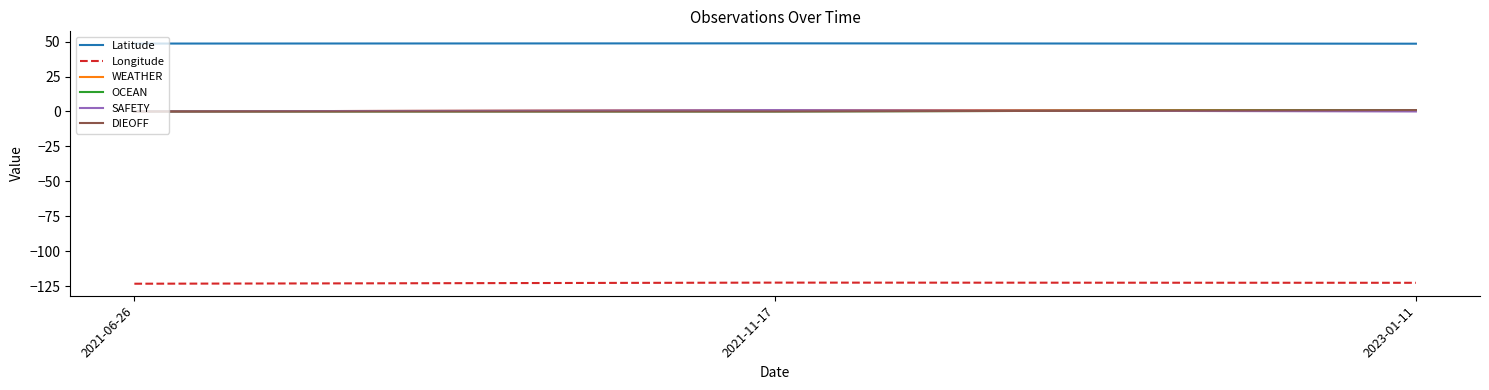

True or false: Longitude has a value of -122.5 at 2021-11-17.

True